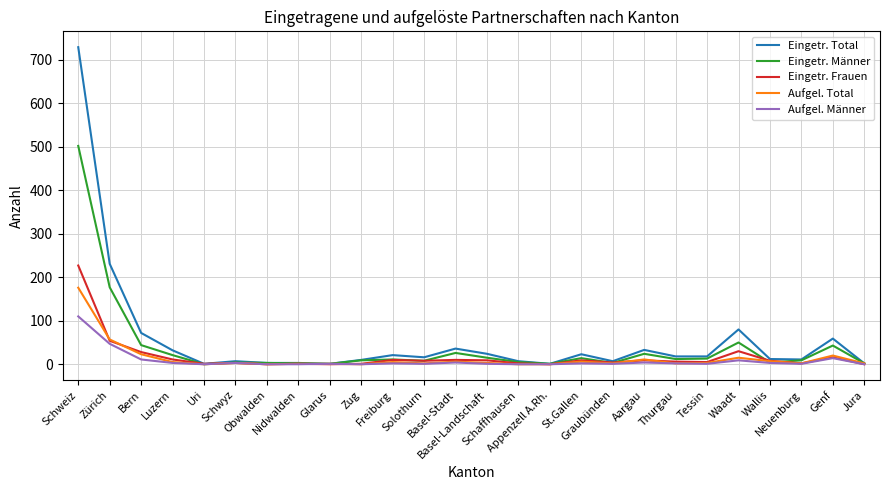

What is the highest value of the Eingetr. Total series?

729